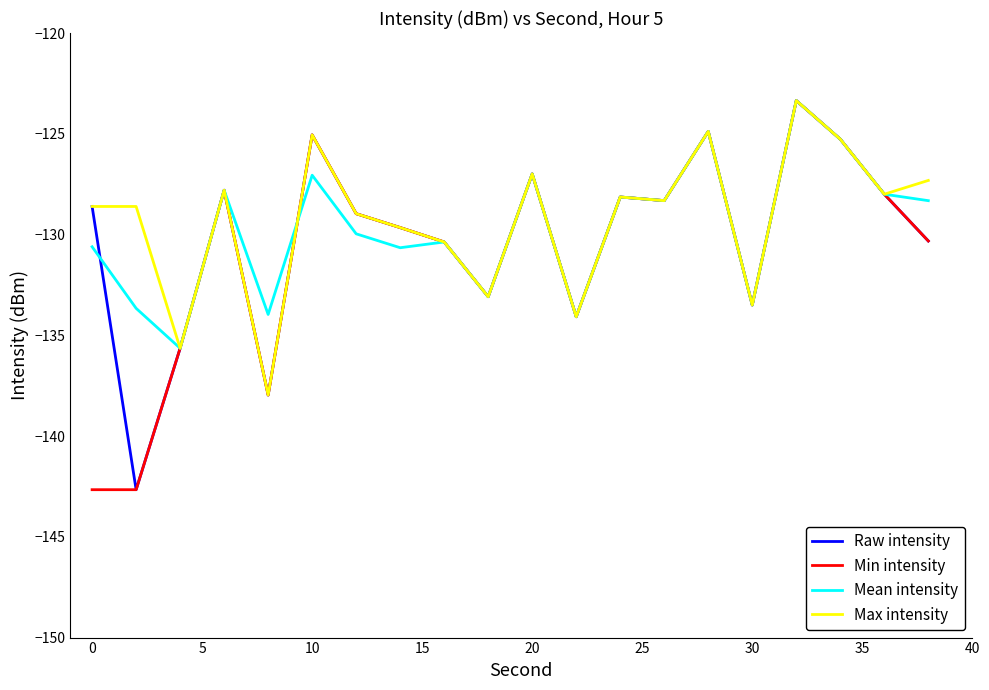

What is the lowest value of the Max intensity series?

-138.0